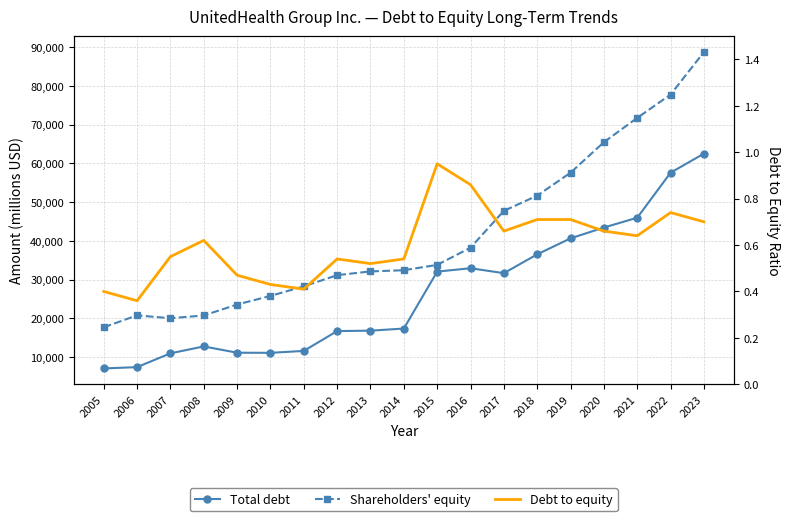

What is the smallest value displayed?

0.4